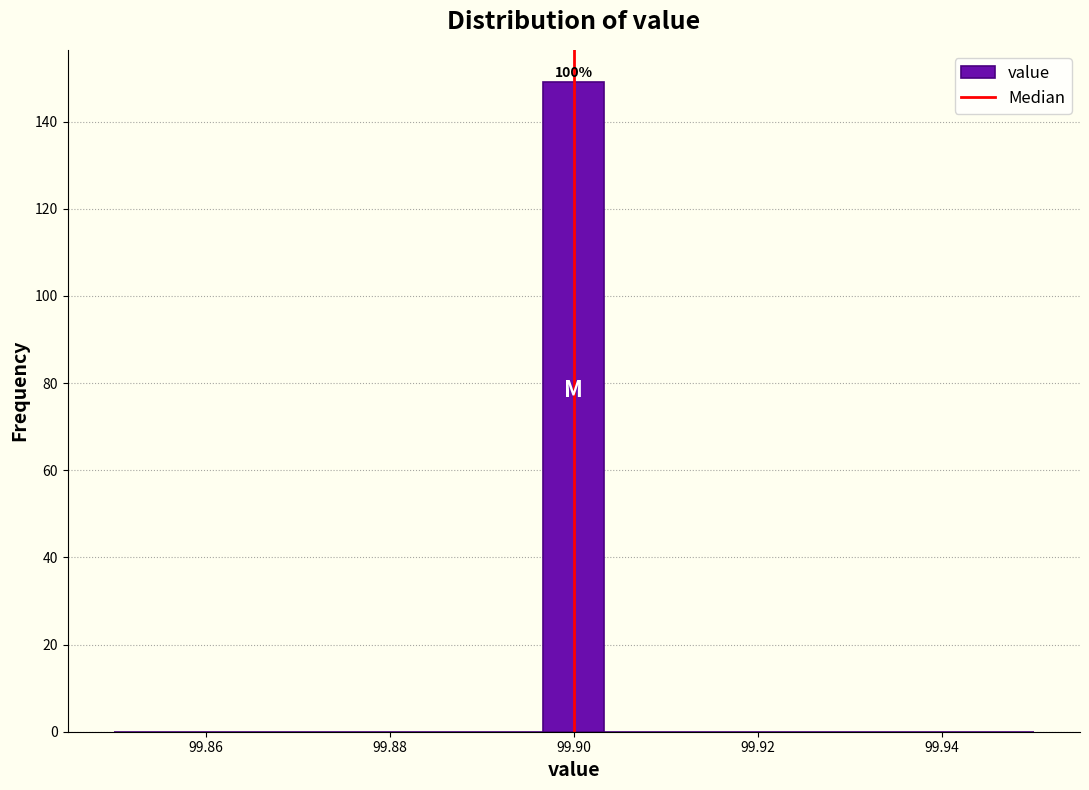

Around what value on the x-axis is the tallest bar? Give the approximate position of its centre, as read against the axis.

99.900